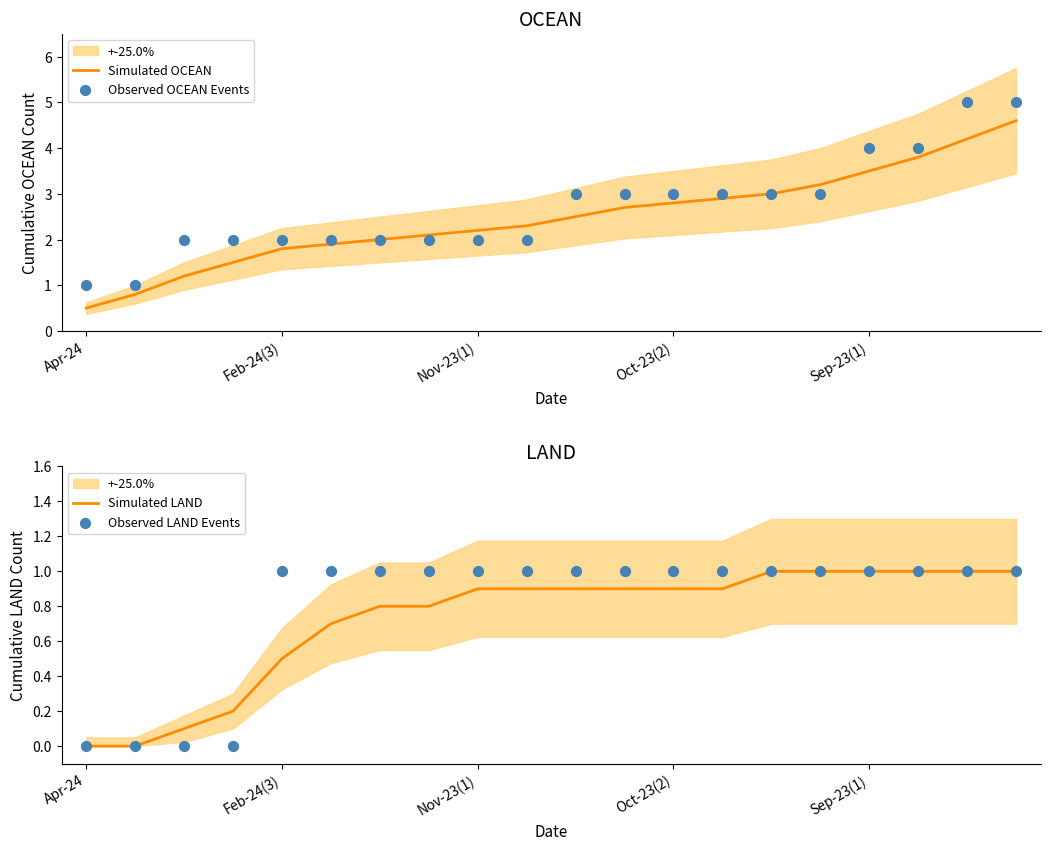

Which series contains the lowest Y value?

Simulated LAND